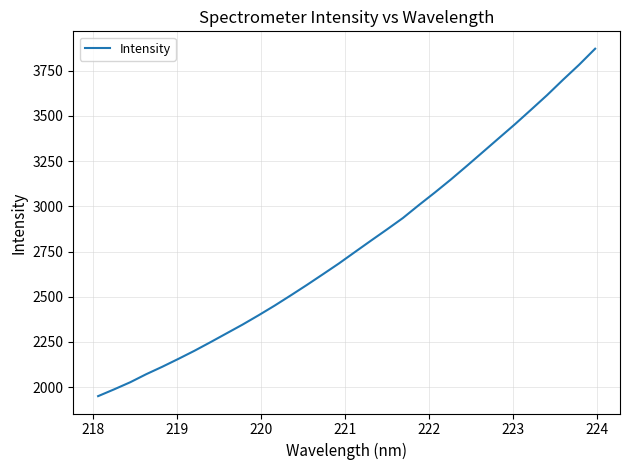

What is the greatest value displayed?

3871.7